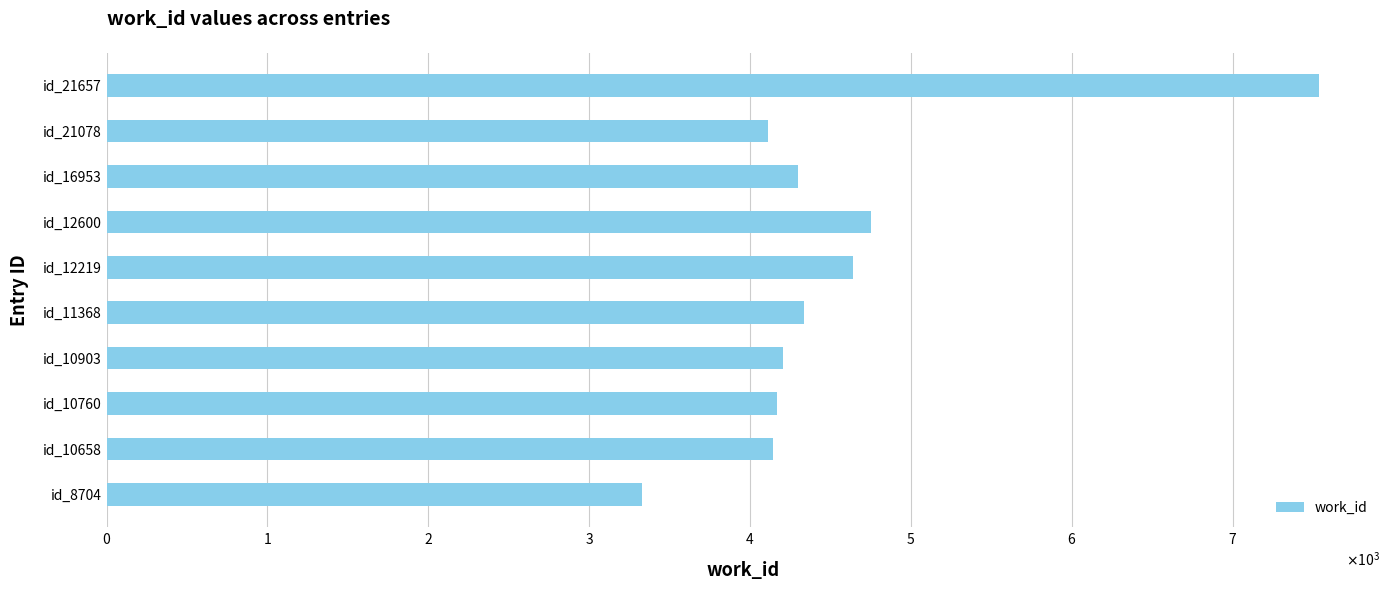

At which label is the value closest to 5434?

id_12600